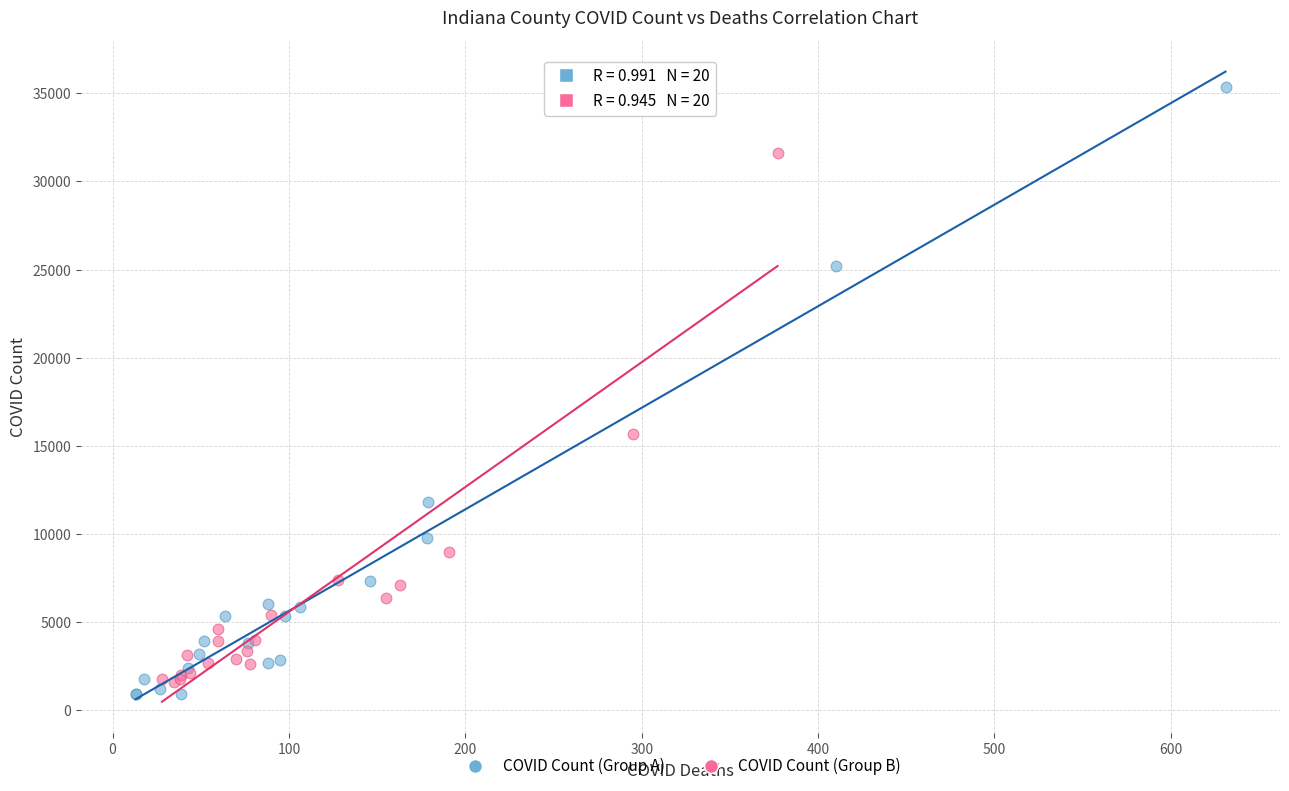

Which series contains the highest Y value?

COVID Count (Group A)